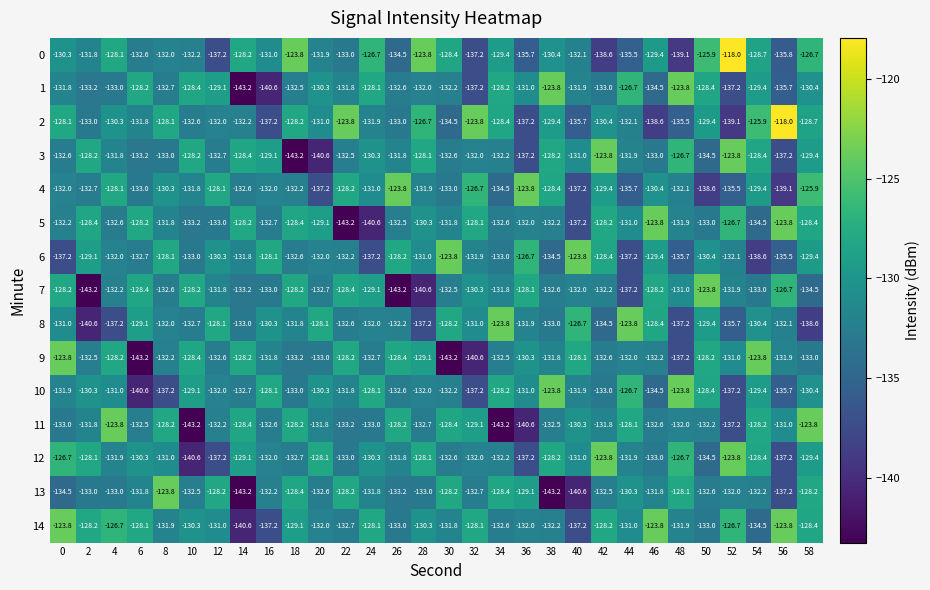

The value of 4 at 22 is -75.9. True or false?

False